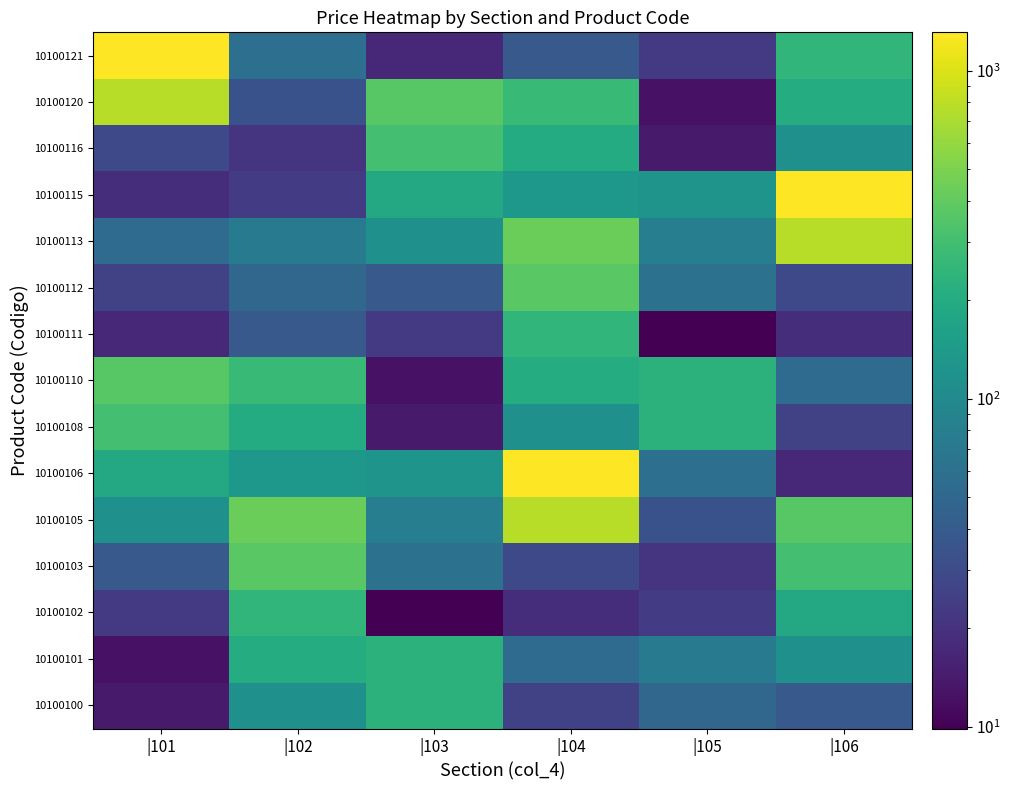

At which category is the sum across all series the highest?

|104